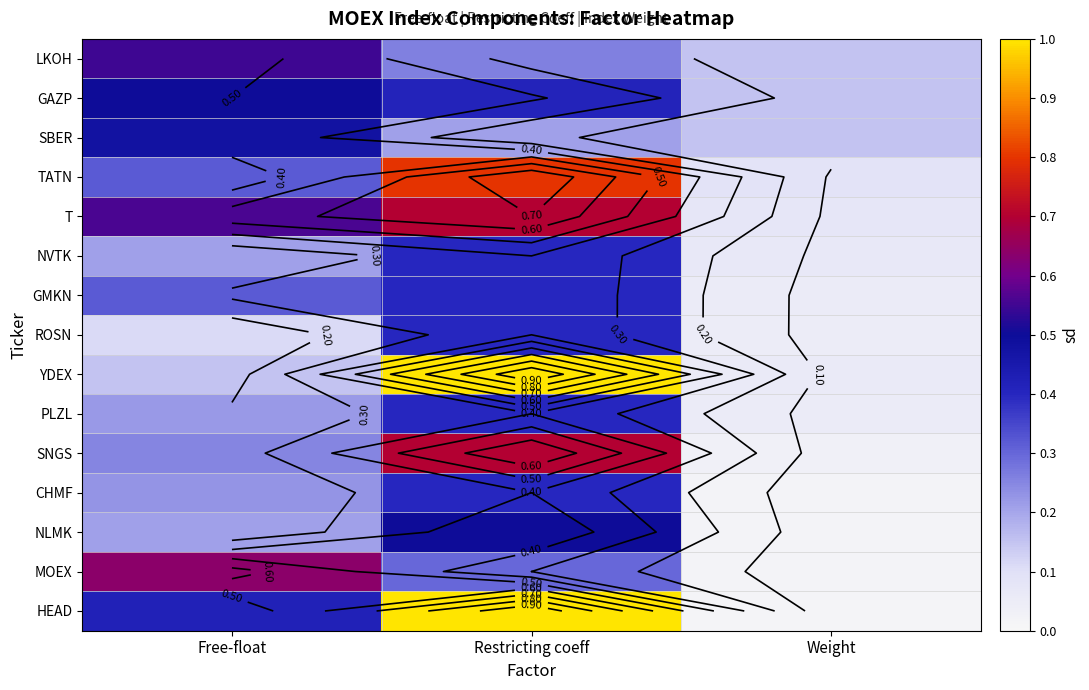

At how many categories does at least one series exceed 0?

3